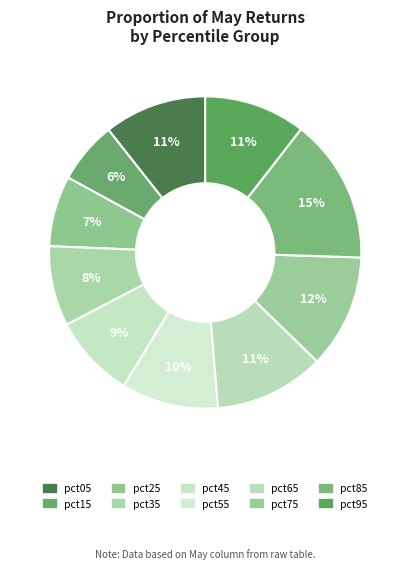

To the nearest percent, what is the average slice percentage?

10%